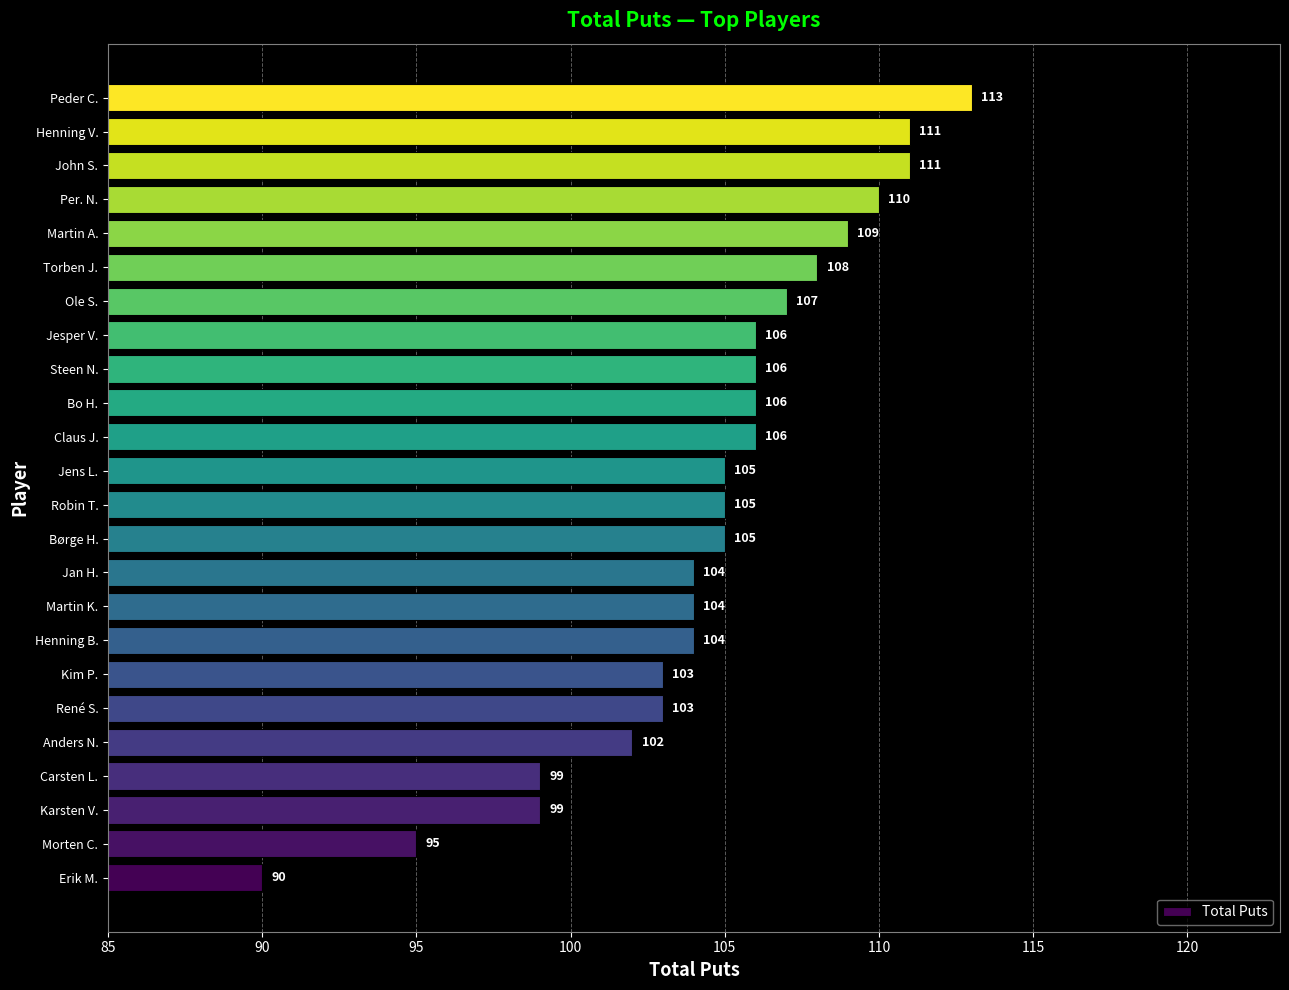

At which label is the value closest to 101?

Anders N.